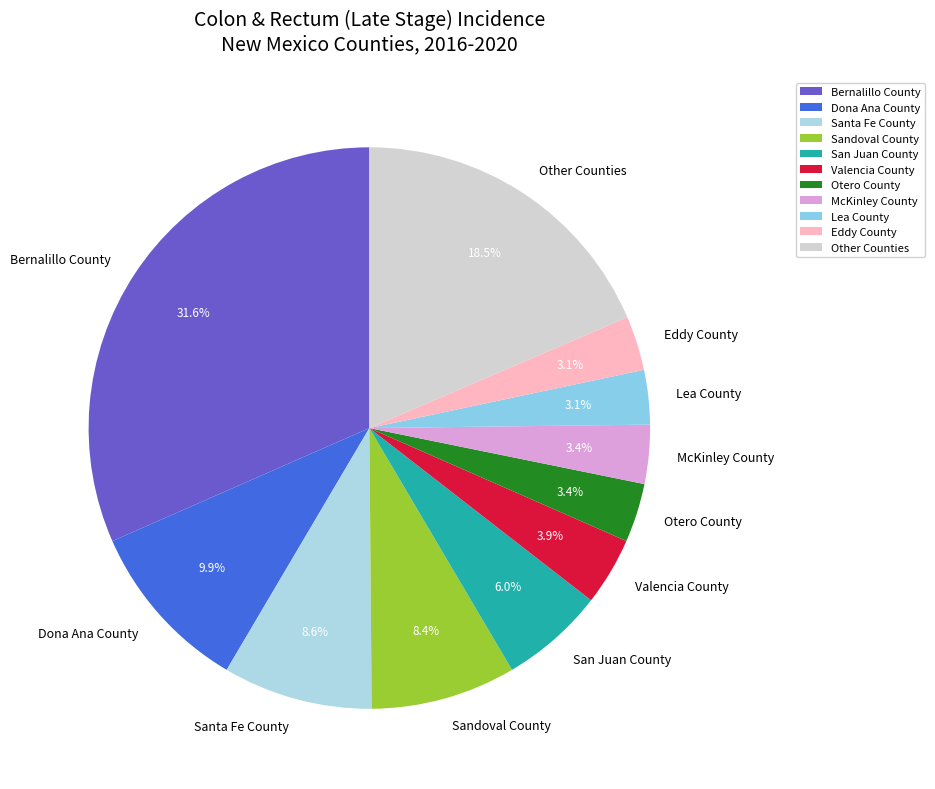

Which slice is the largest?

Bernalillo County